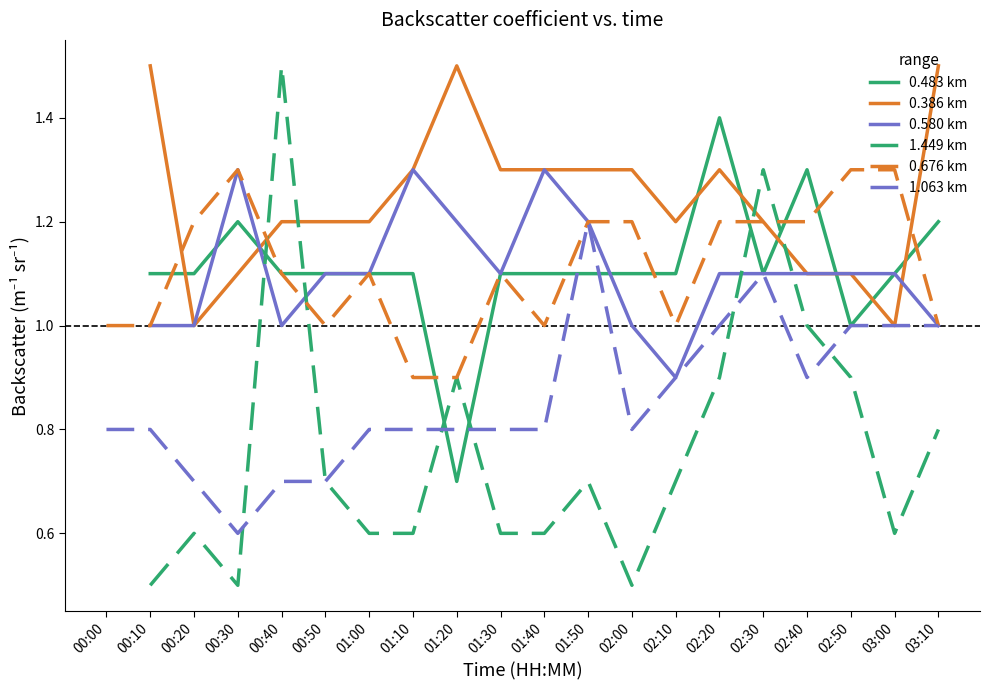

How many values in range 0.386 (solid) are above zero?

19